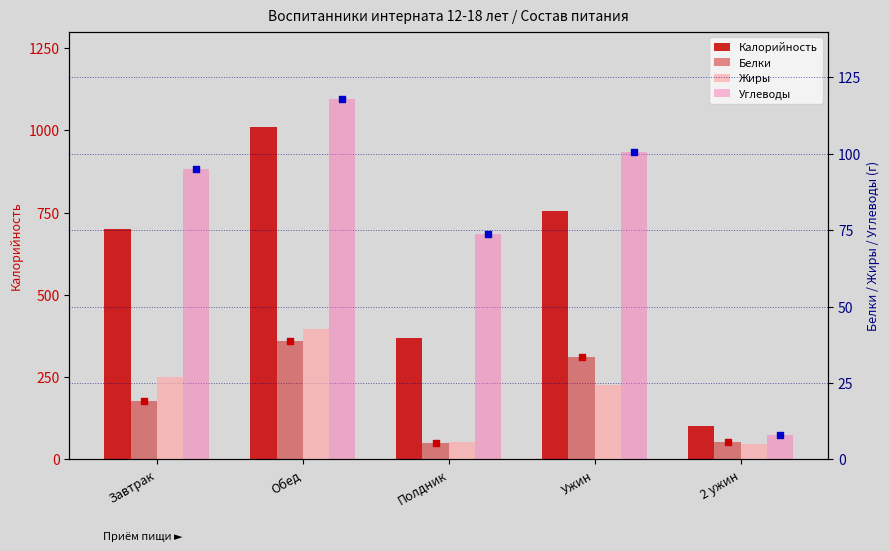

What is the total value across all series at Завтрак?

839.6